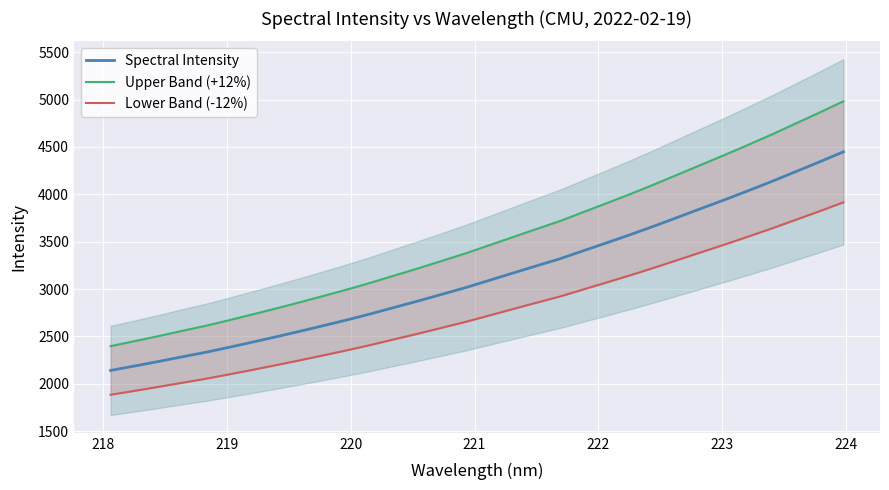

How many distinct data groups are displayed?

3